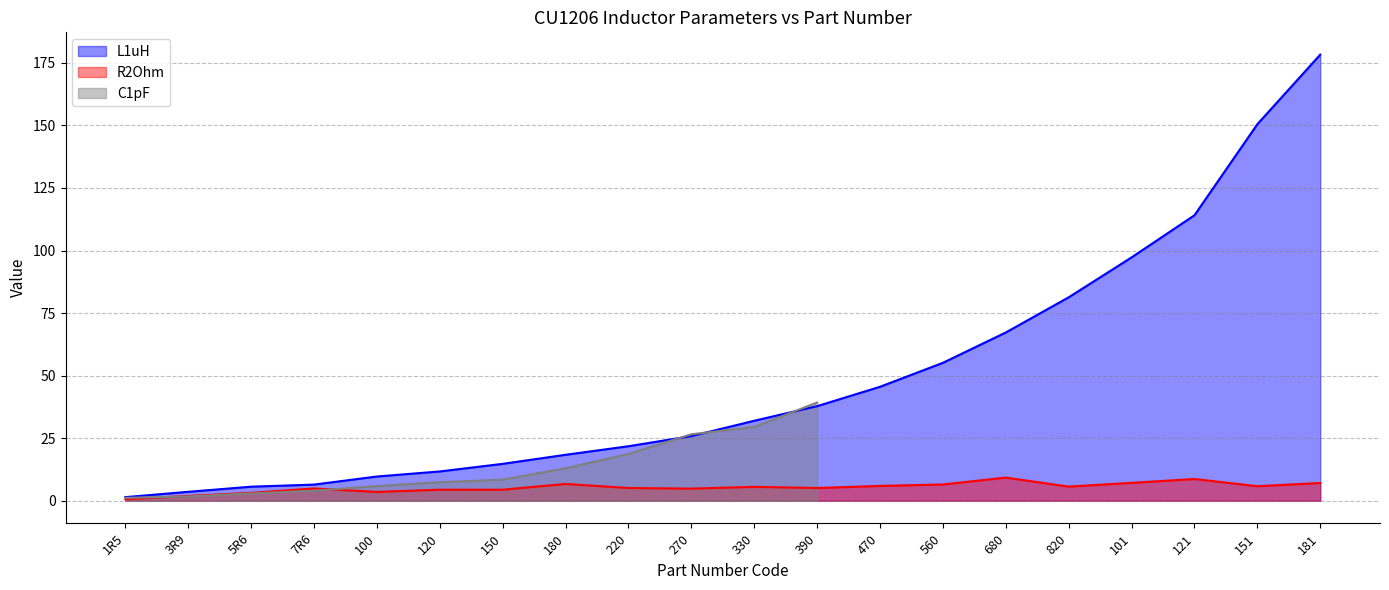

The R2Ohm series shows 4.9 at 270. True or false?

True